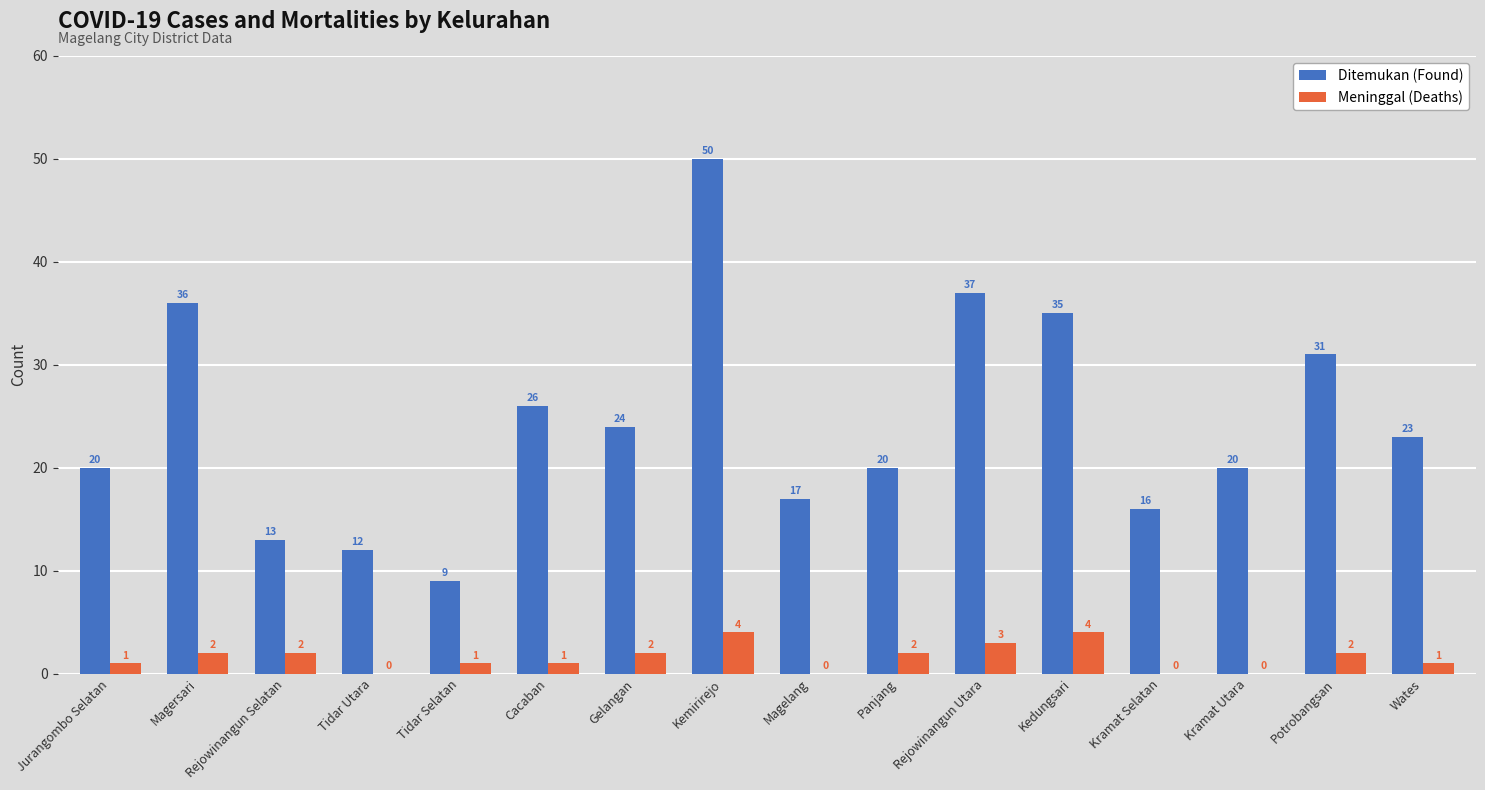

At which category is the sum across all series the highest?

Kemirirejo